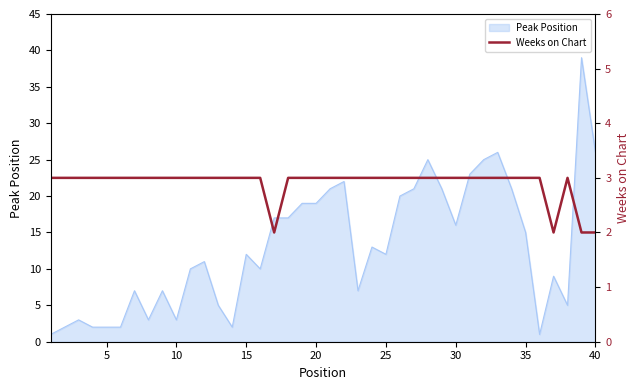

What is the average value?

3